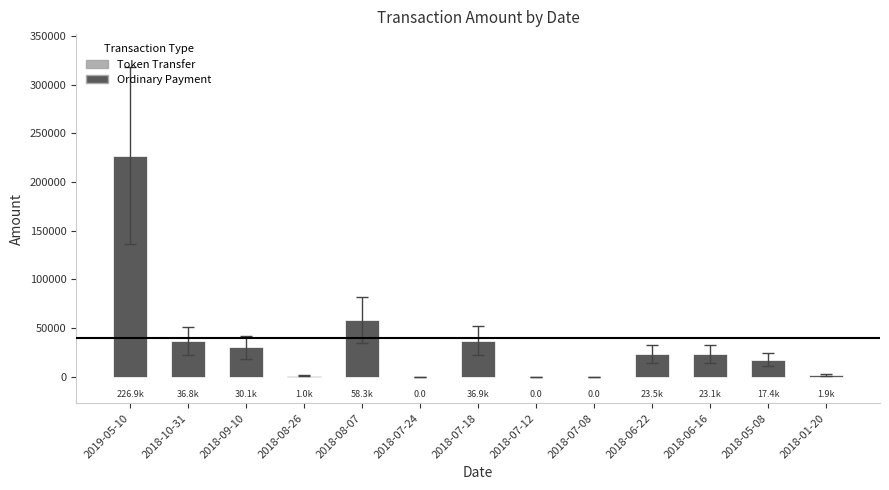

Which category has the highest value across all series?

2019-05-10